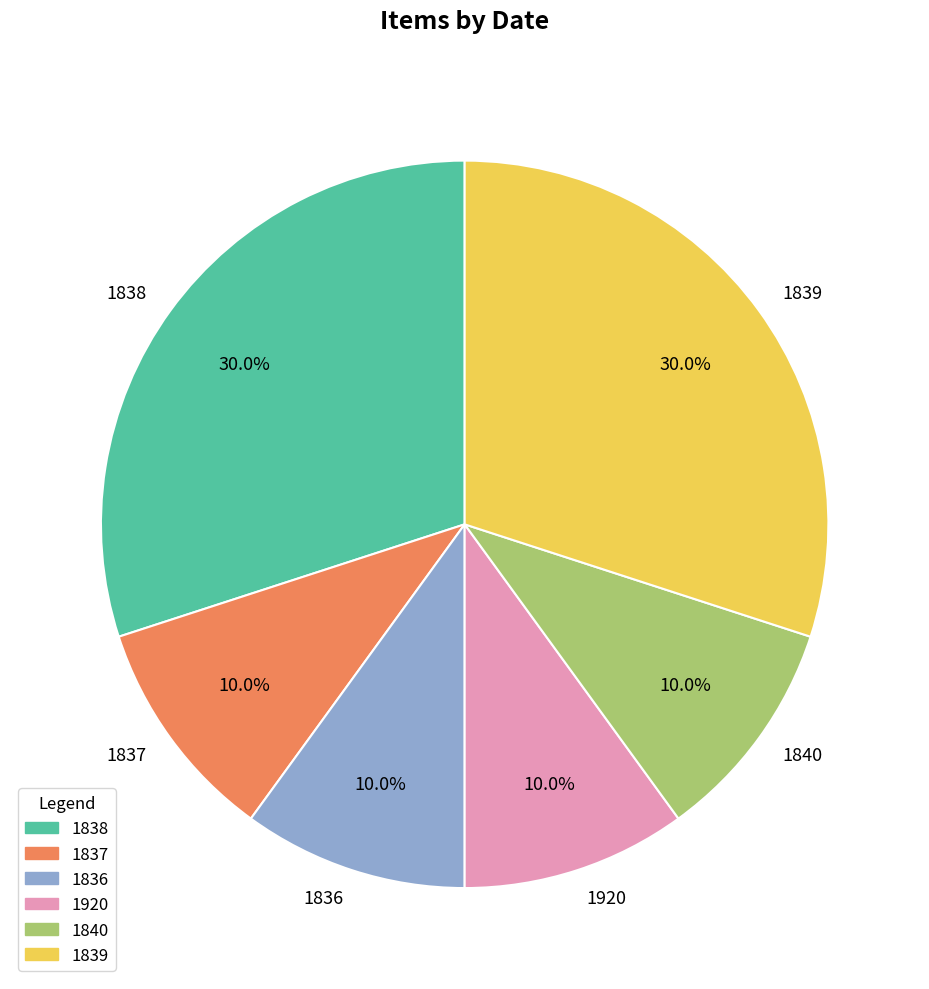

Which has a higher value, 1840 or 1839?

1839